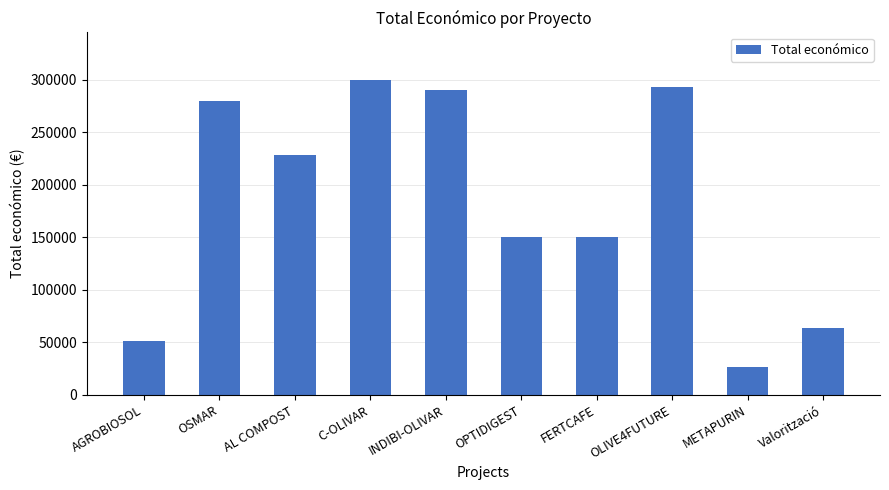

Is it true that the value at Valorització is 107976?

False